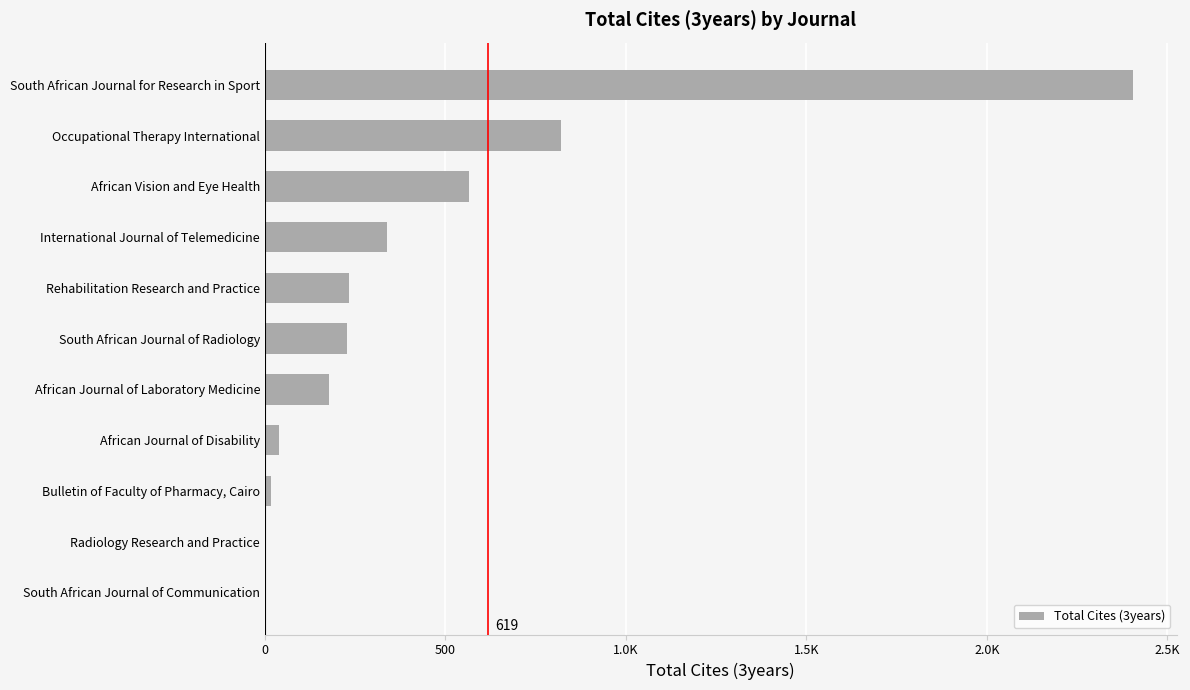

Are the bars horizontal?

Yes